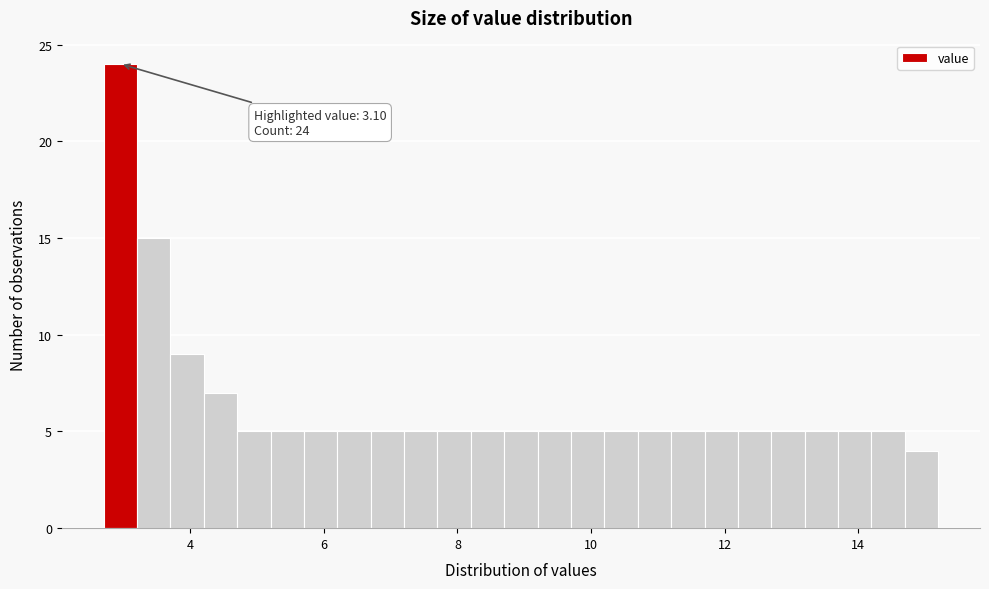

Around what value on the x-axis is the tallest bar? Give the approximate position of its centre, as read against the axis.

3.0